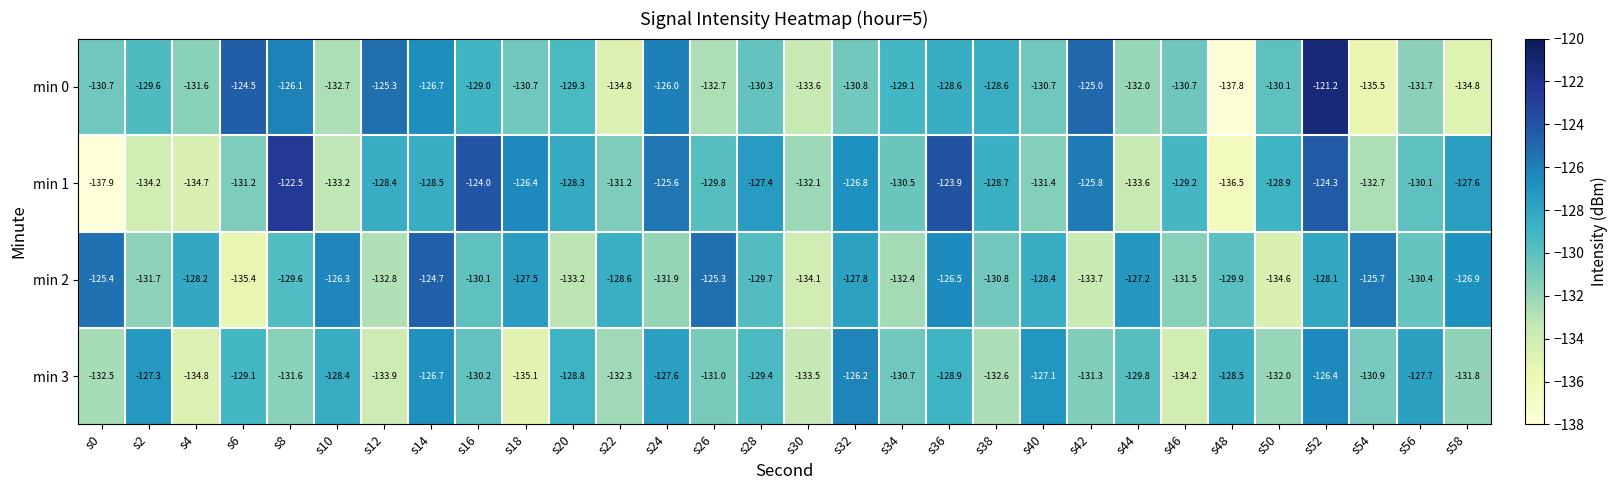

Rank the series by their maximum value, from lowest to highest.

min 3, min 2, min 1, min 0